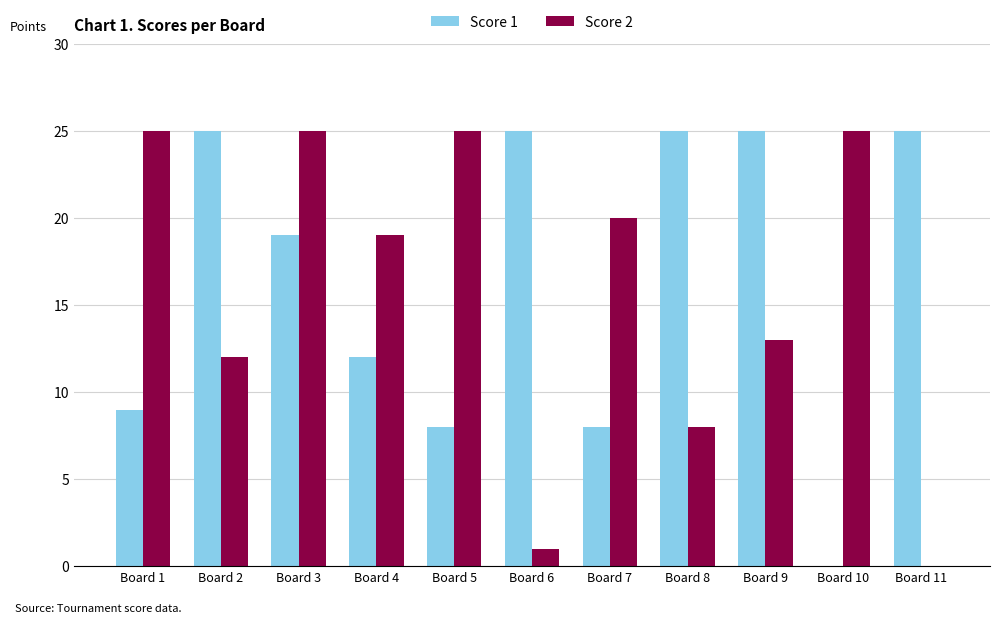

What is the greatest value displayed?

25